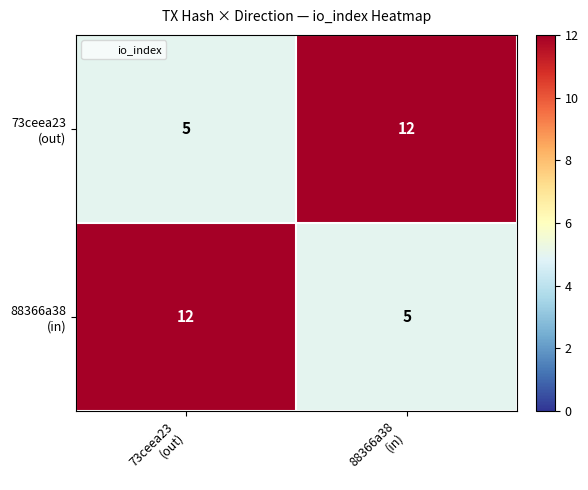

What is the minimum value shown in the chart?

5